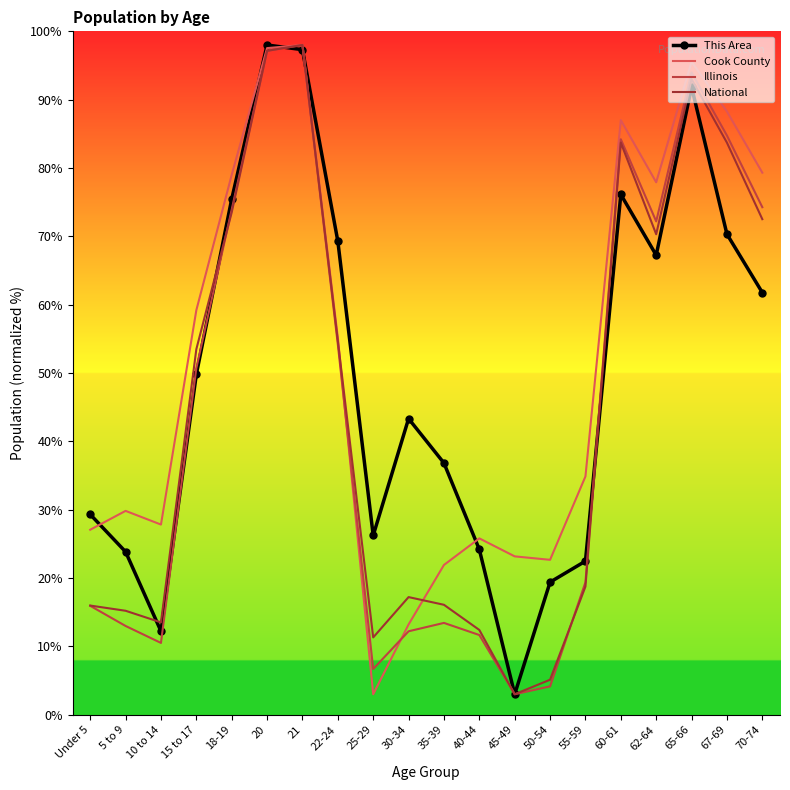

What is the average value of the Illinois series?

44.7